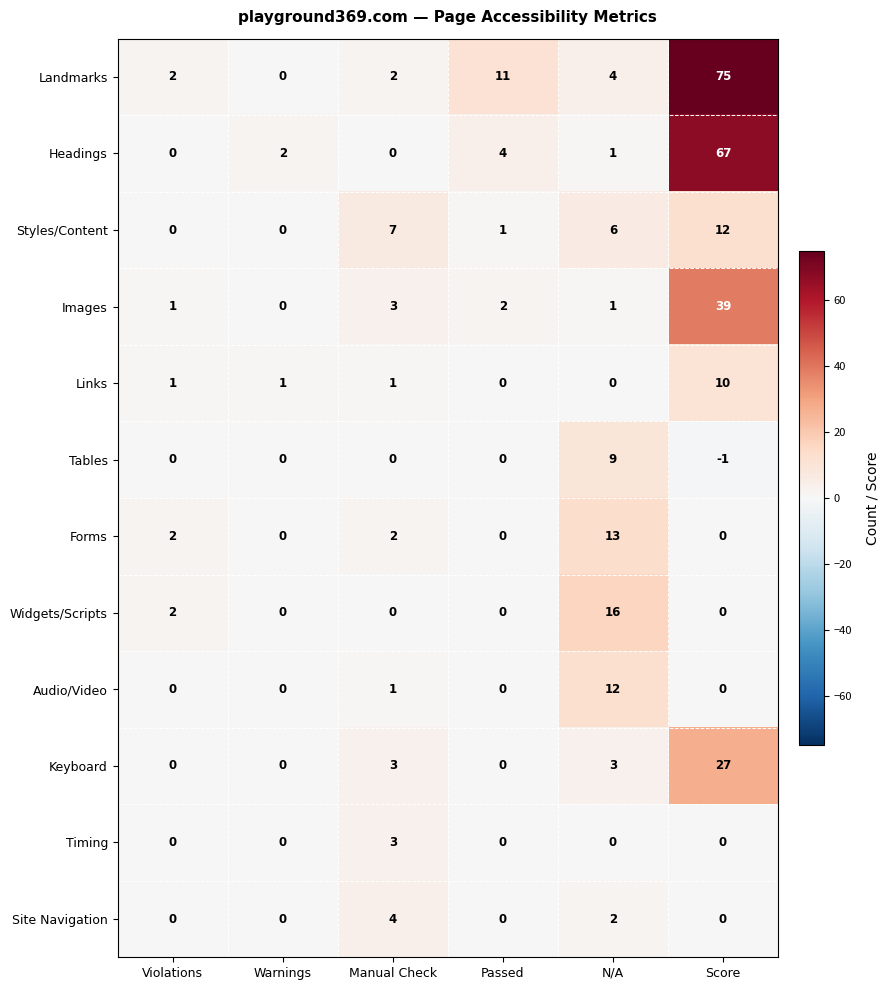

What is the spread (max minus min) of values at Passed?

11